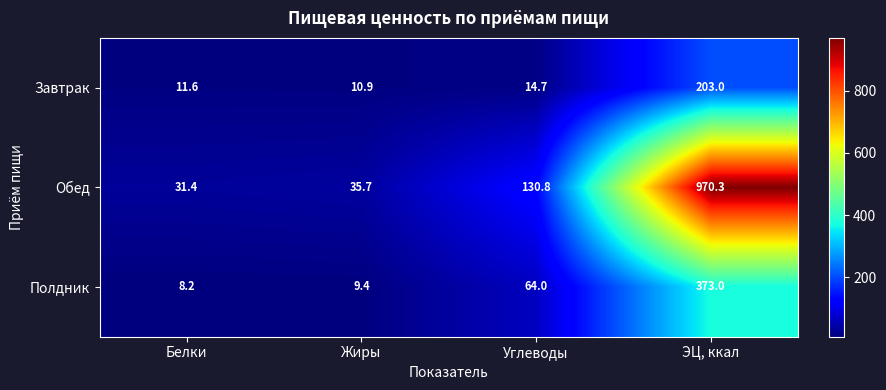

Reading right to left, list all the values displayed in this chart.

Завтрак: ЭЦ, ккал=203.0	Углеводы=14.7	Жиры=10.9	Белки=11.6
Обед: ЭЦ, ккал=970.3	Углеводы=130.8	Жиры=35.7	Белки=31.4
Полдник: ЭЦ, ккал=373.0	Углеводы=64.0	Жиры=9.4	Белки=8.2